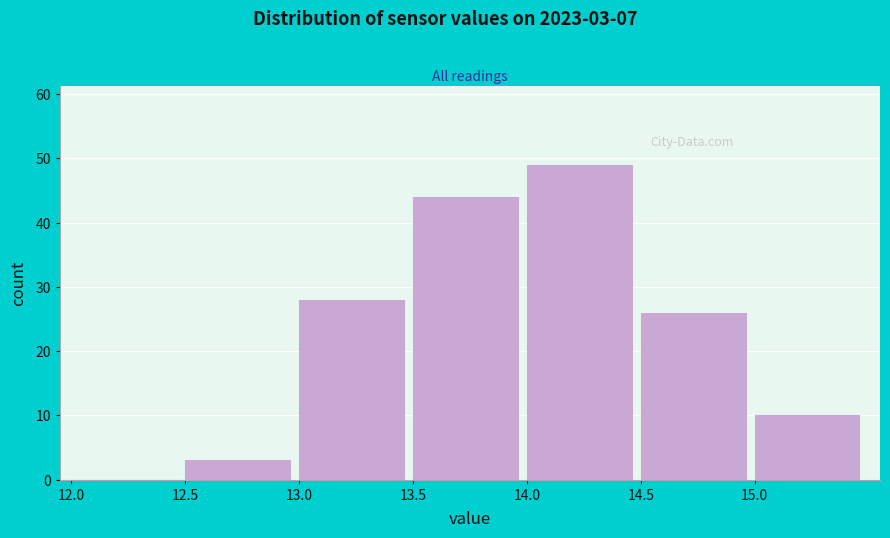

Over which range of the x-axis is the bar tallest?

14.0 to 14.5